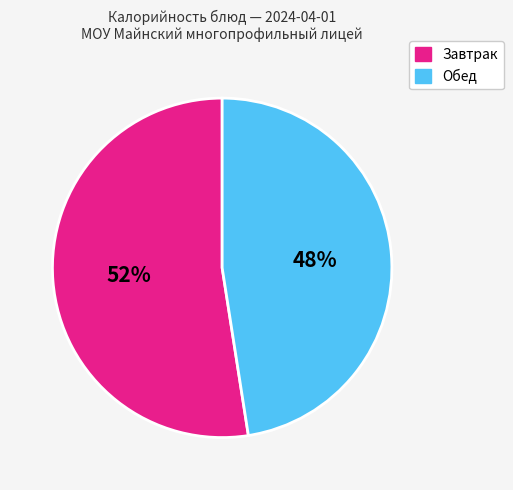

Is there any slice that represents more than half of the pie?

Yes